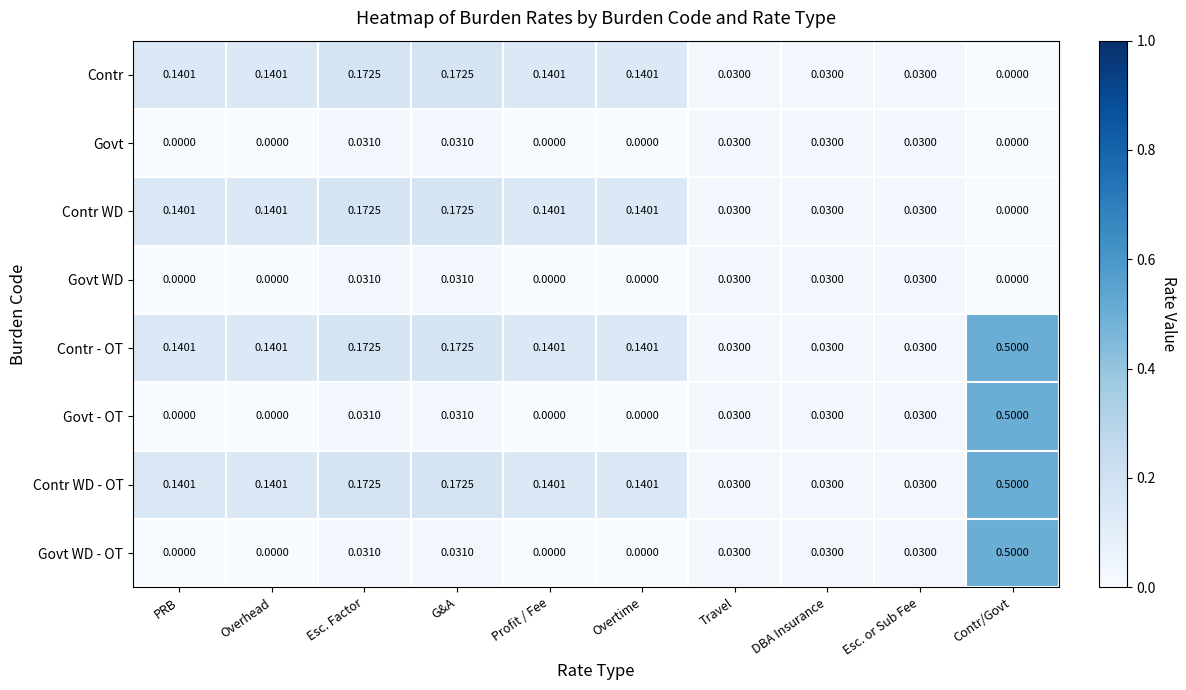

Where is Contr nearest to the value 0?

Contr/Govt